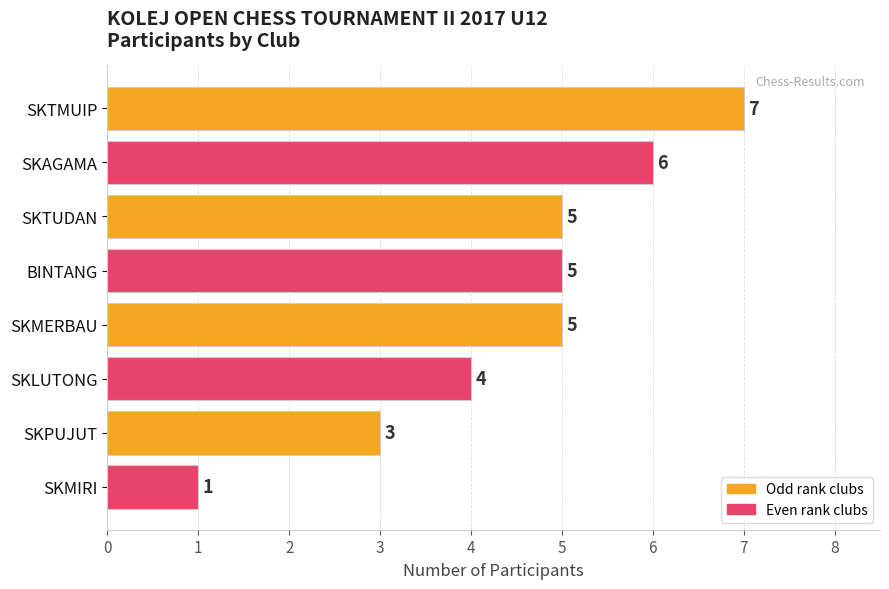

Which category has the lowest value across all series?

SKMIRI